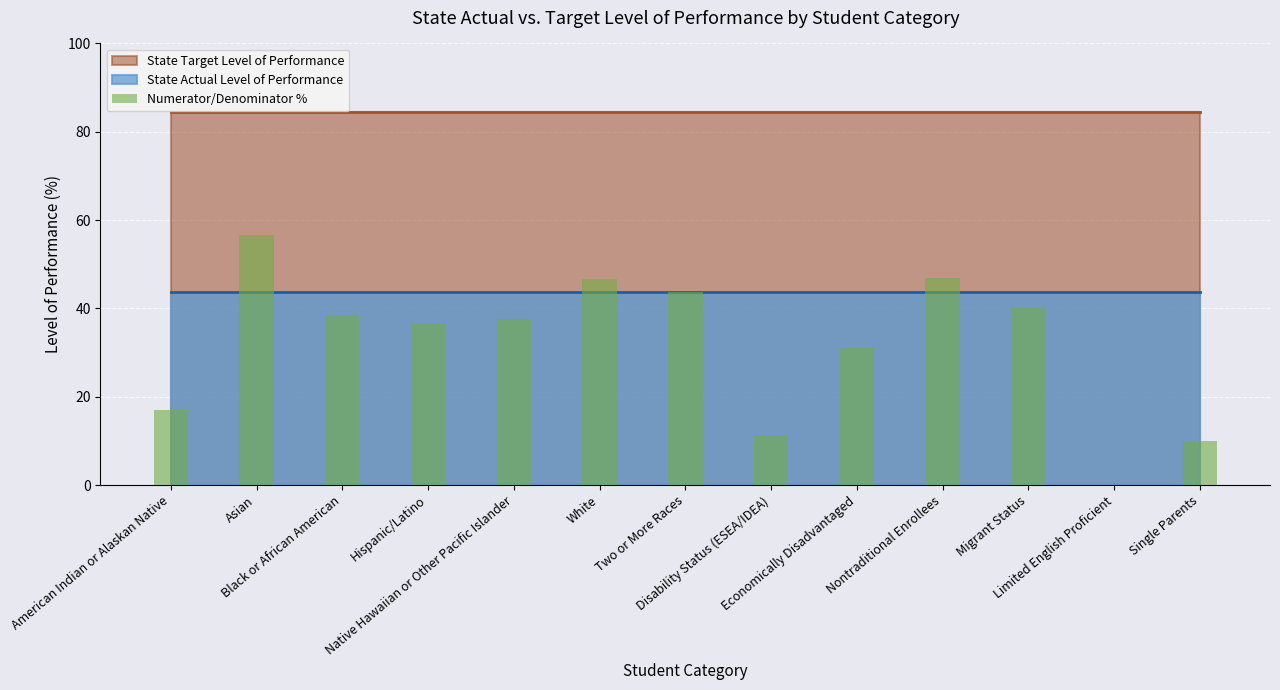

What is the maximum value shown in the chart?

56.7